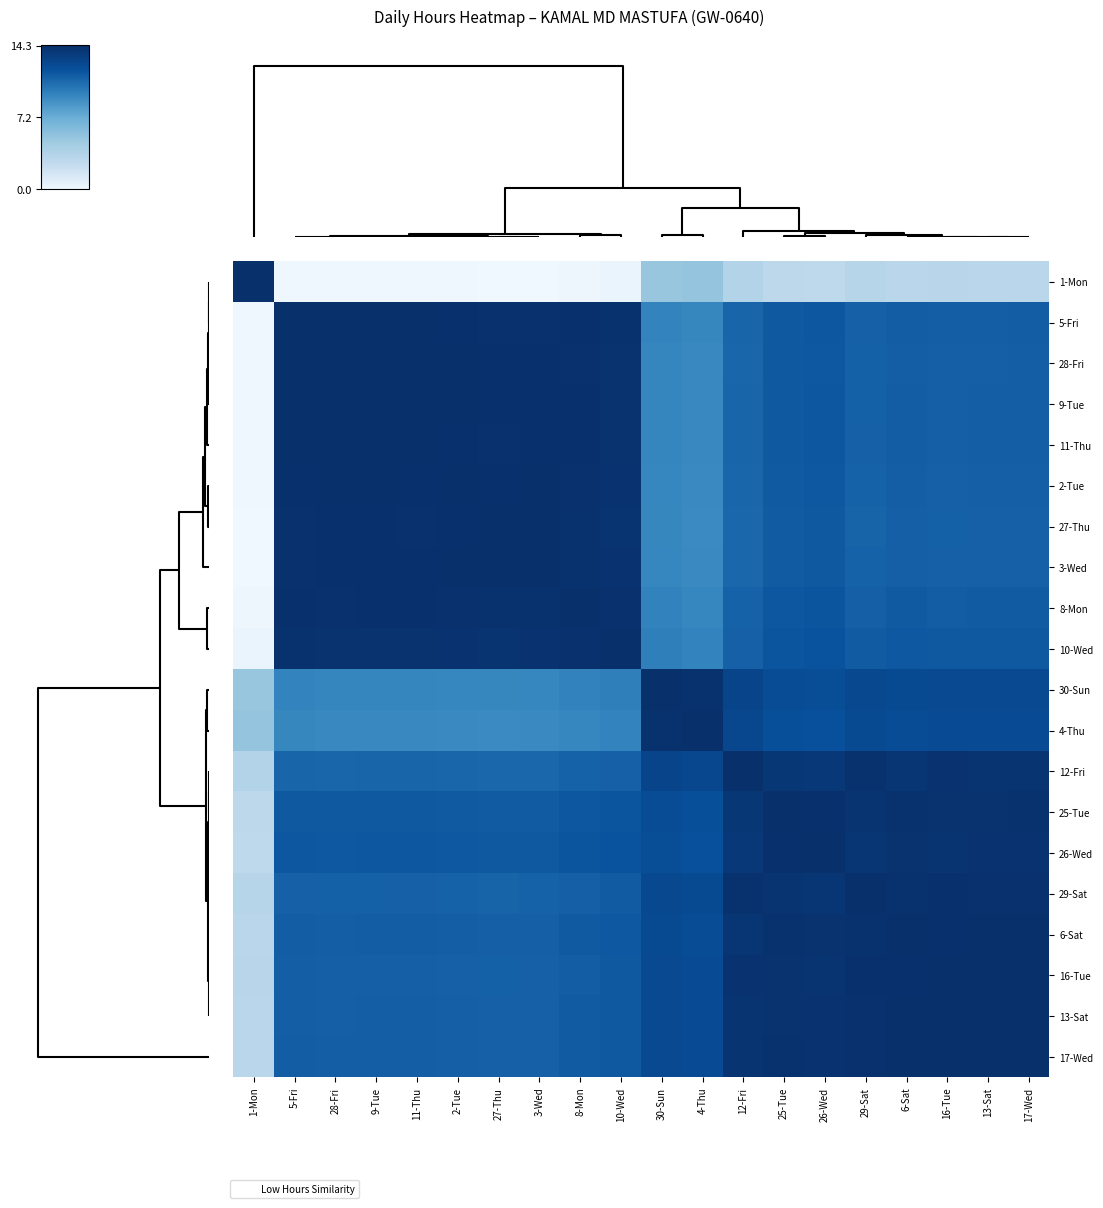

At how many categories does at least one series exceed 8?

20